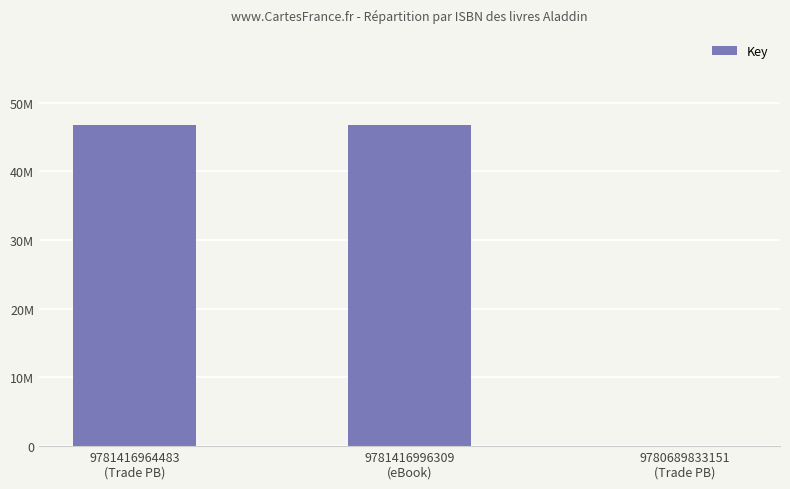

Reading left to right, what are all the values shown in this chart?

46790033	46790033	7473